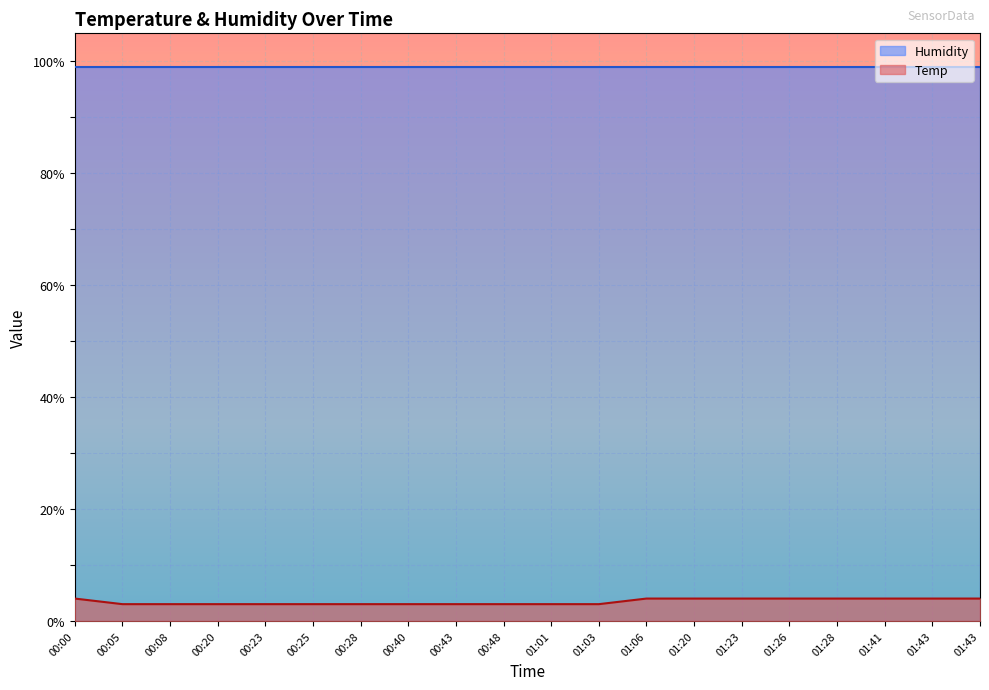

What is the difference between the maximum and minimum values?

1